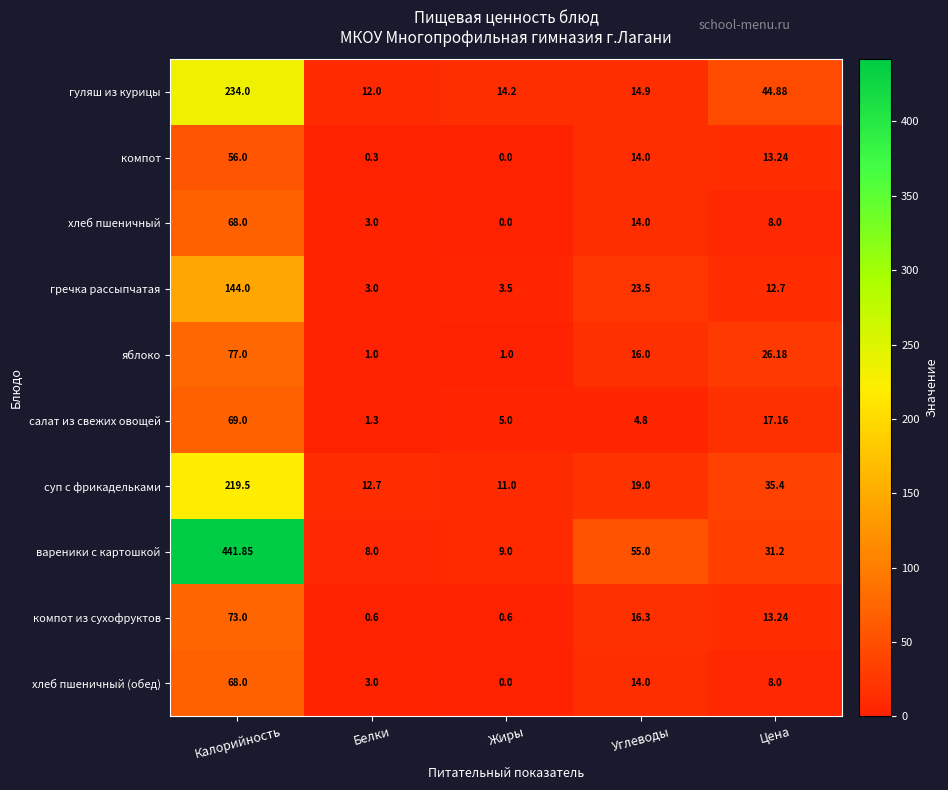

Which series has the largest total across all categories?

вареники с картошкой